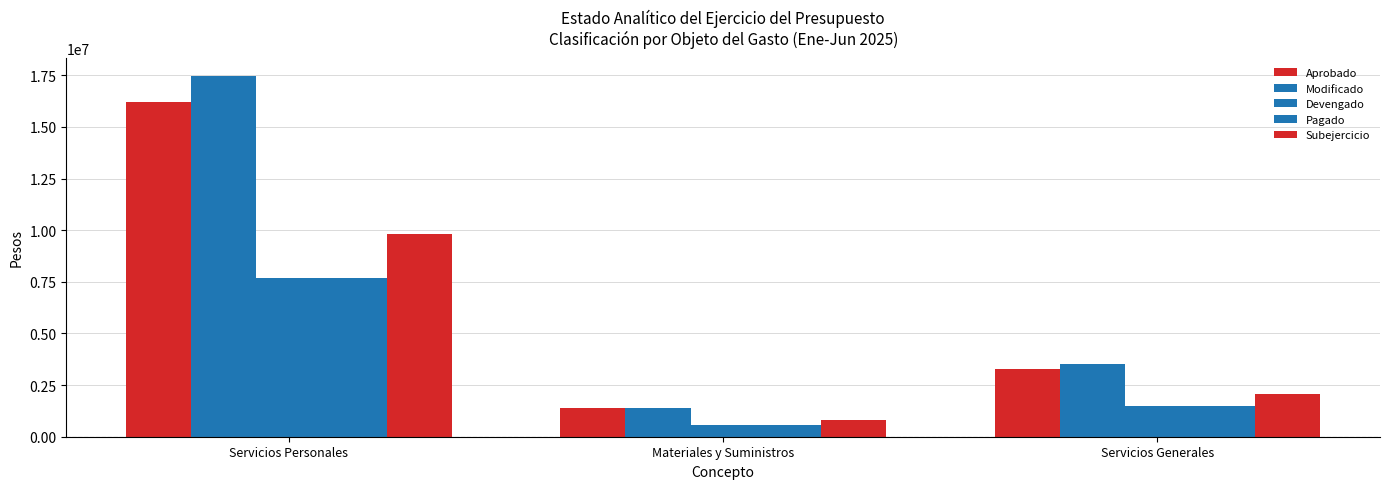

What is the value of the Modificado bar at the 2nd from the left?

1386511